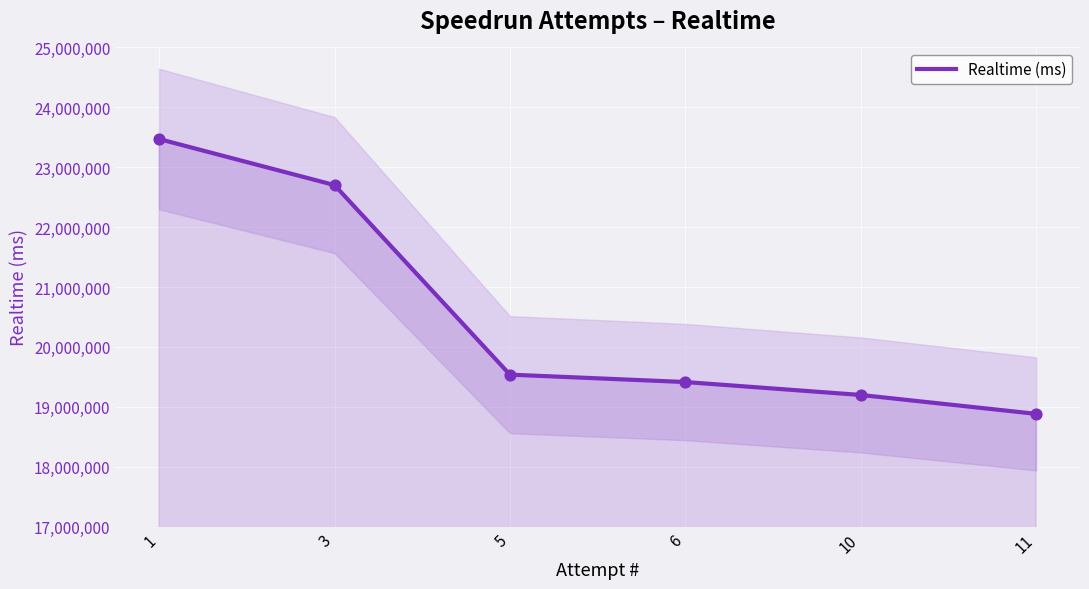

Approximately how many times larger is the value at 1 compared to 3?

1.0